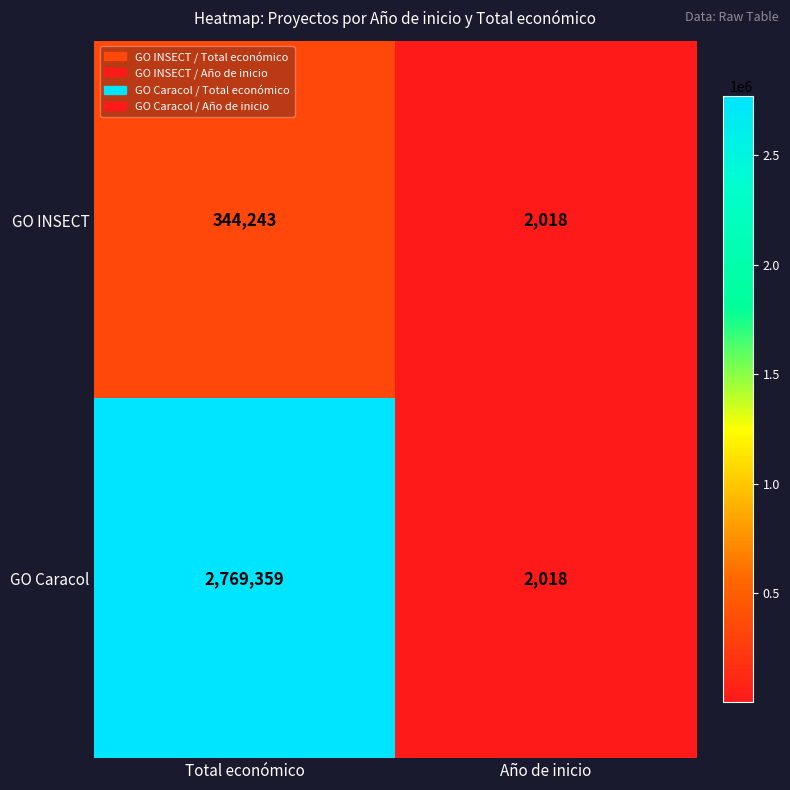

How many categories are shown in the chart?

2